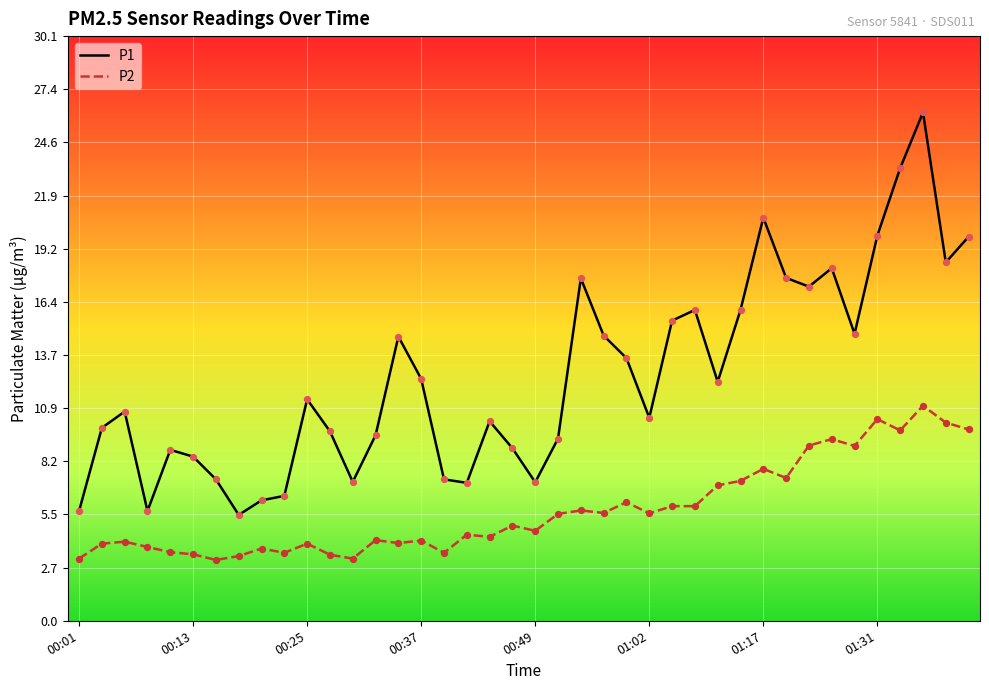

What are all the series names shown in the legend?

P1, P2